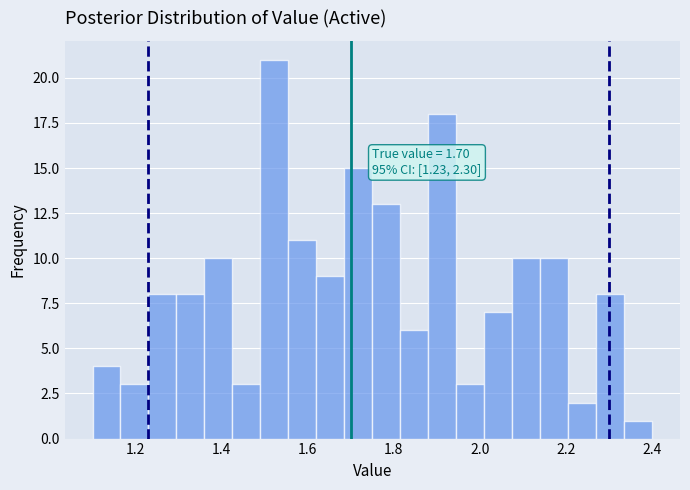

Around what value on the x-axis is the tallest bar? Give the approximate position of its centre, as read against the axis.

1.52